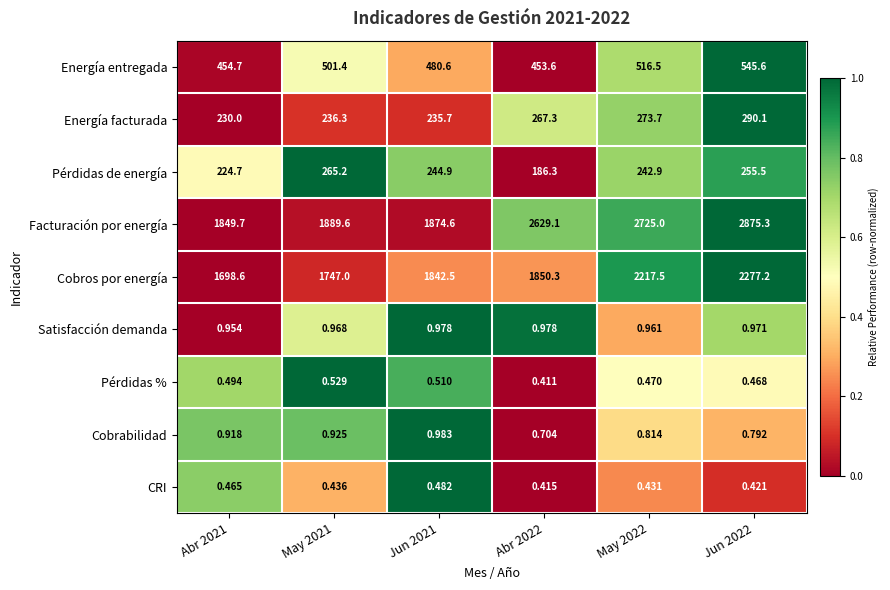

List the series in order of their peak value, lowest first.

CRI, Pérdidas %, Satisfacción demanda, Cobrabilidad, Pérdidas de energía, Energía facturada, Energía entregada, Cobros por energía, Facturación por energía